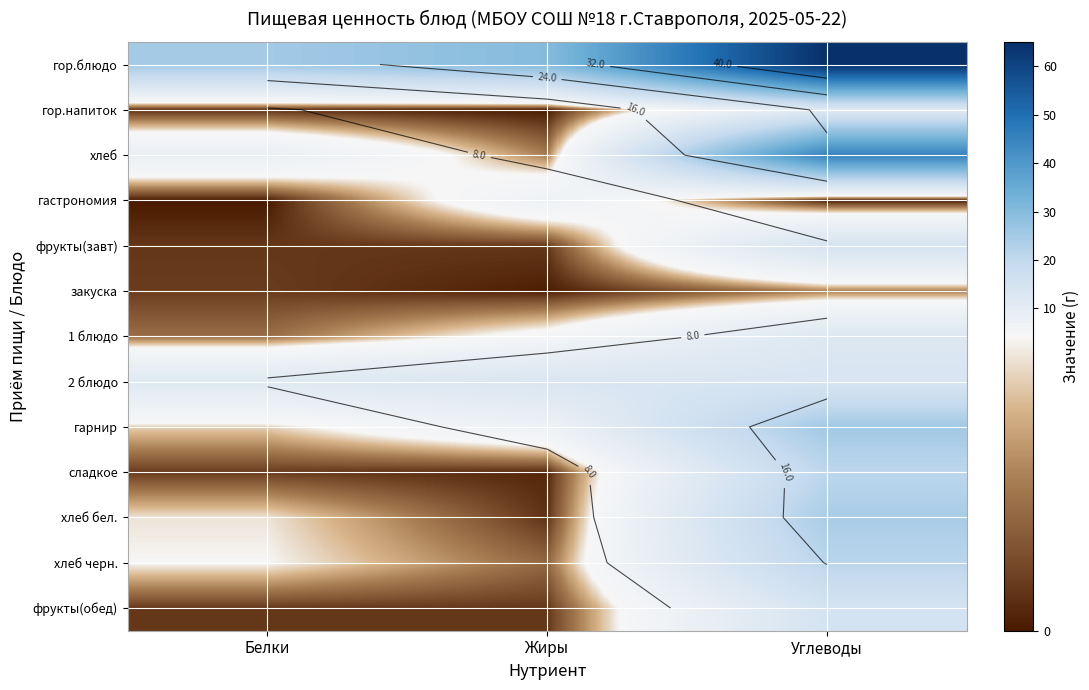

Is the value of 2 блюдо at Жиры greater than the value of 1 блюдо at Углеводы?

Yes